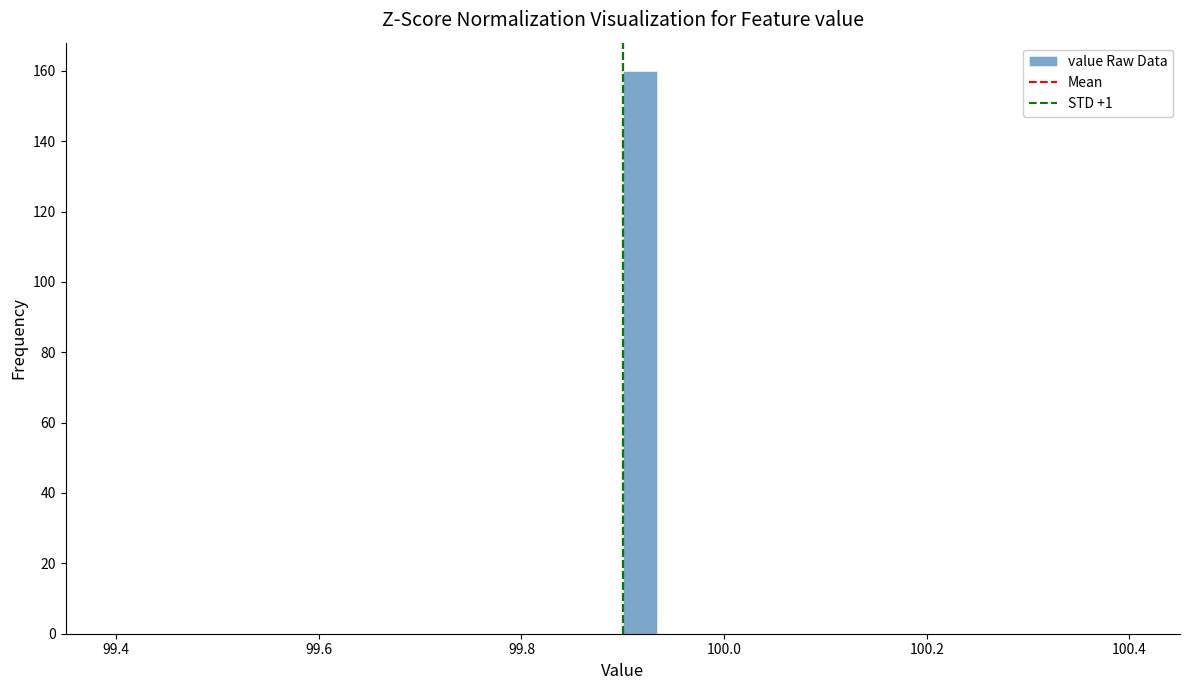

Around what value on the x-axis is the tallest bar? Give the approximate position of its centre, as read against the axis.

99.92